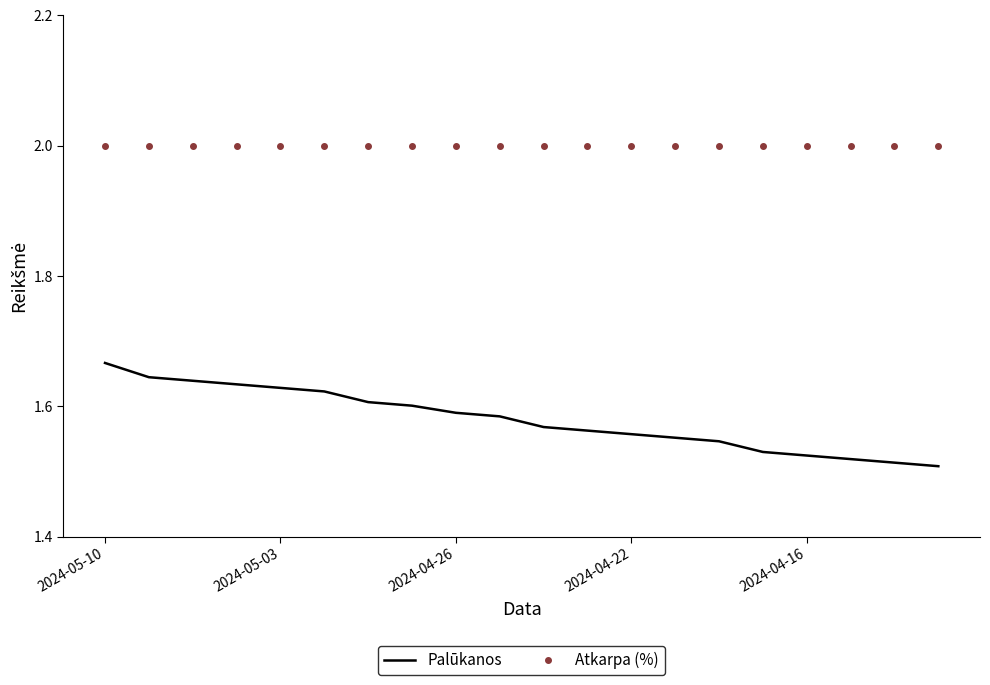

True or false: Palūkanos and Atkarpa (%) cross at least once.

False